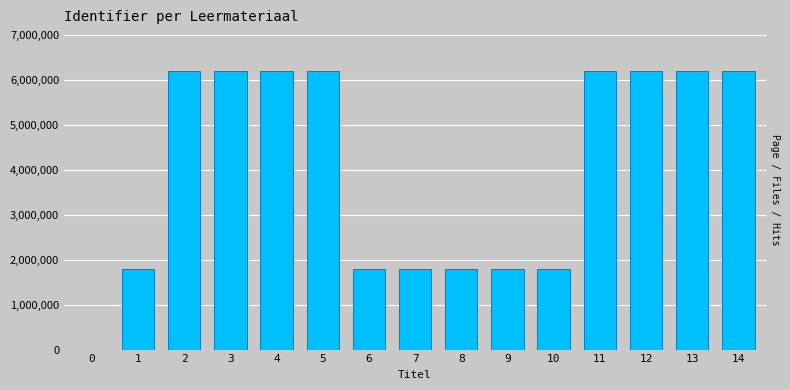

True or false: the data shows 6198605 at 3.

True